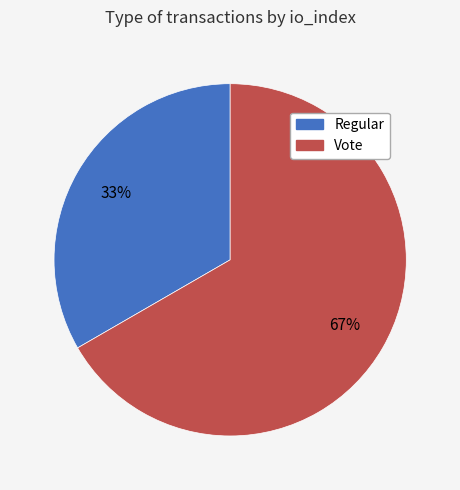

Approximately how many times larger is the value at Vote compared to Regular?

2.0